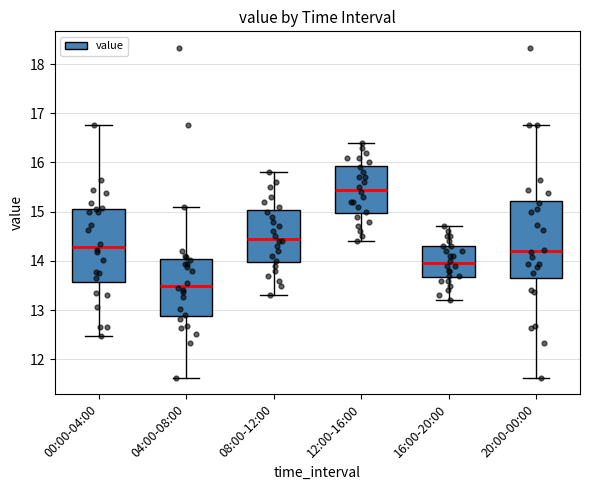

Which box's median line is the lowest?

04:00-08:00